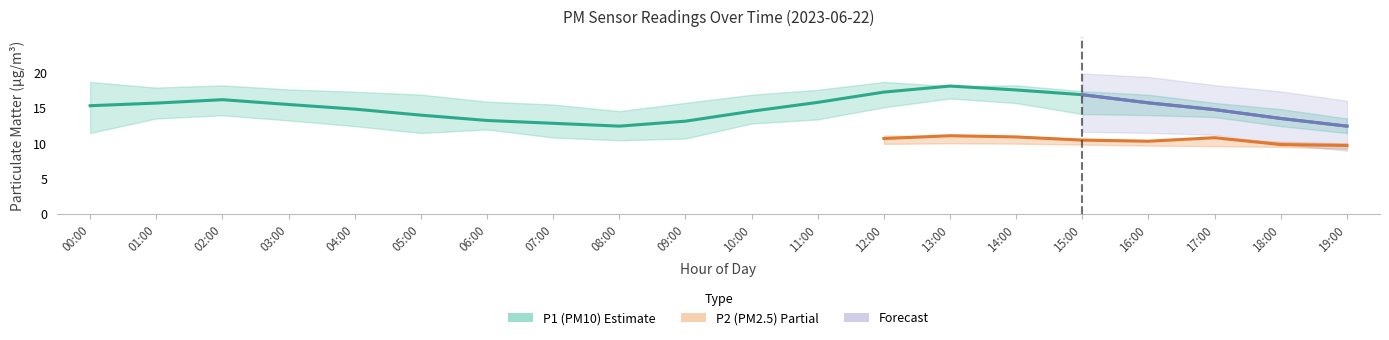

What is the label of the 14th point from the right?

06:00